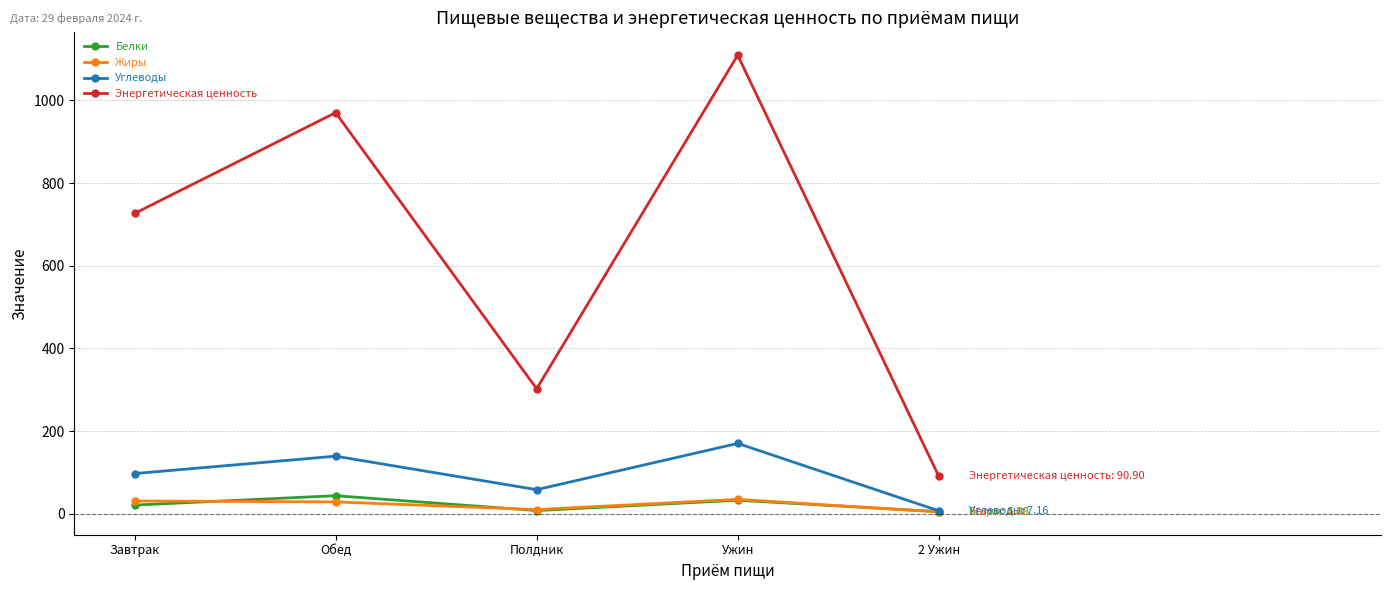

Which series has the widest spread of values?

Энергетическая ценность